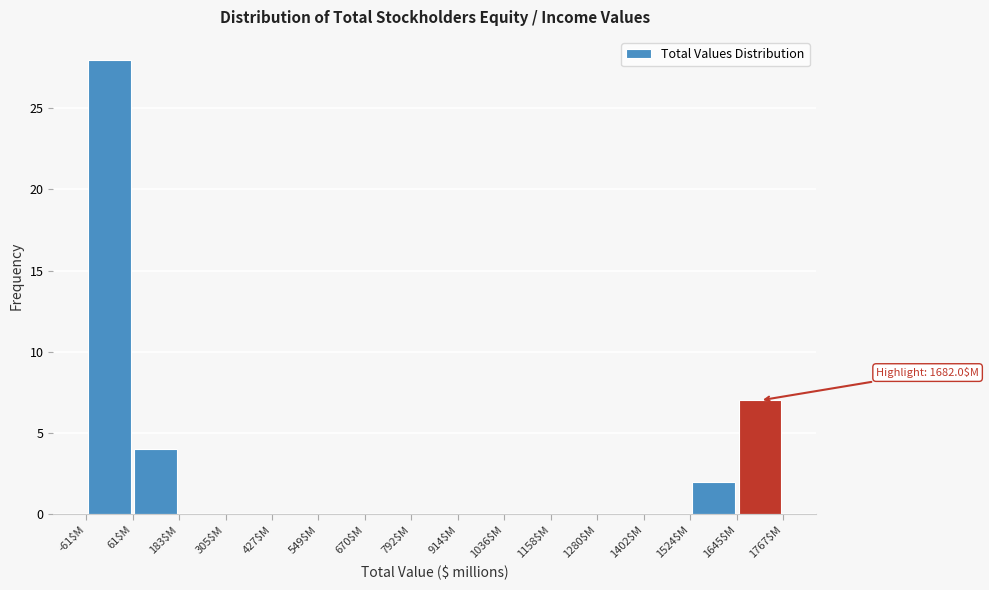

Which range on the x-axis has the tallest bar?

-60 to 60